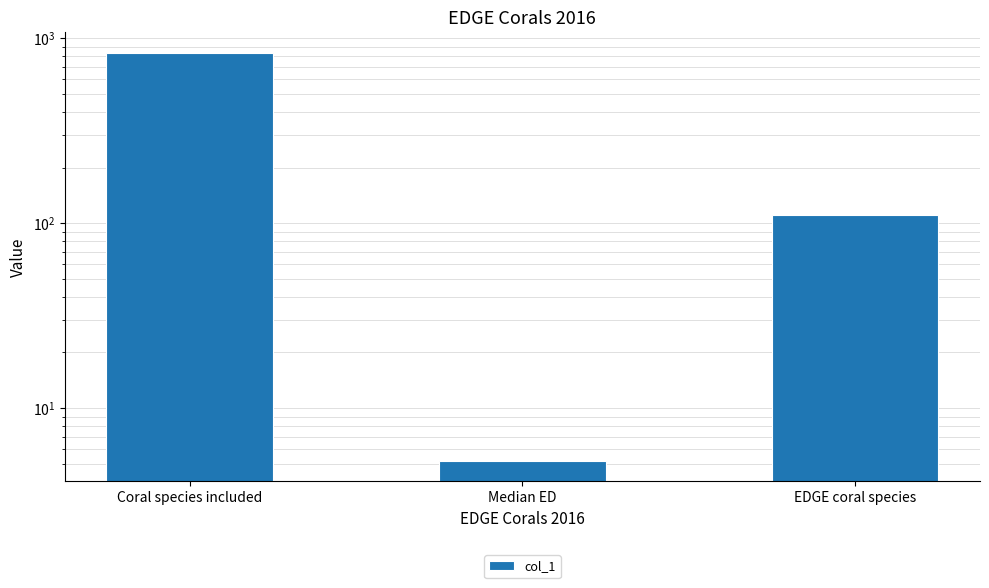

What position from the right is Coral species included?

3